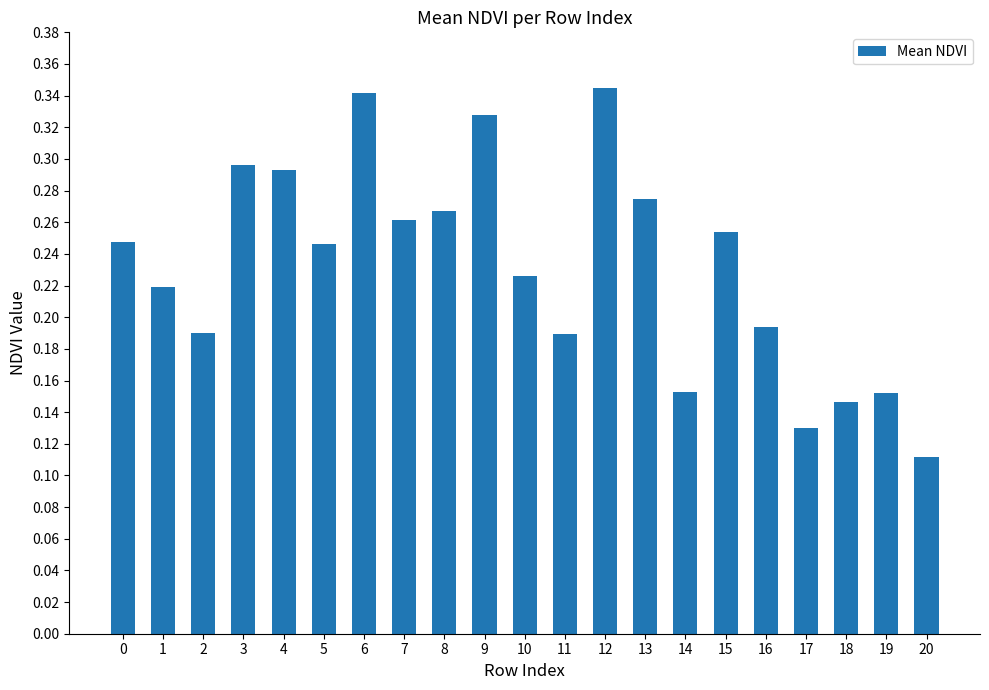

What is the sum of all values?

4.9